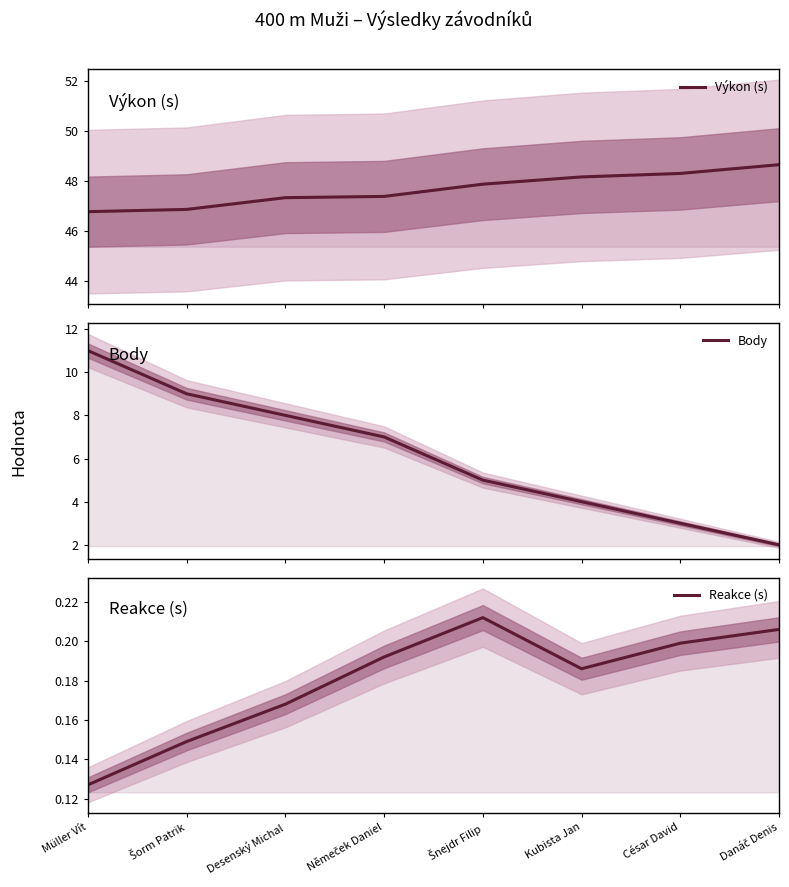

At Müller Vít, list the series in order from smallest to largest.

Reakce (s), Body, Výkon (s)